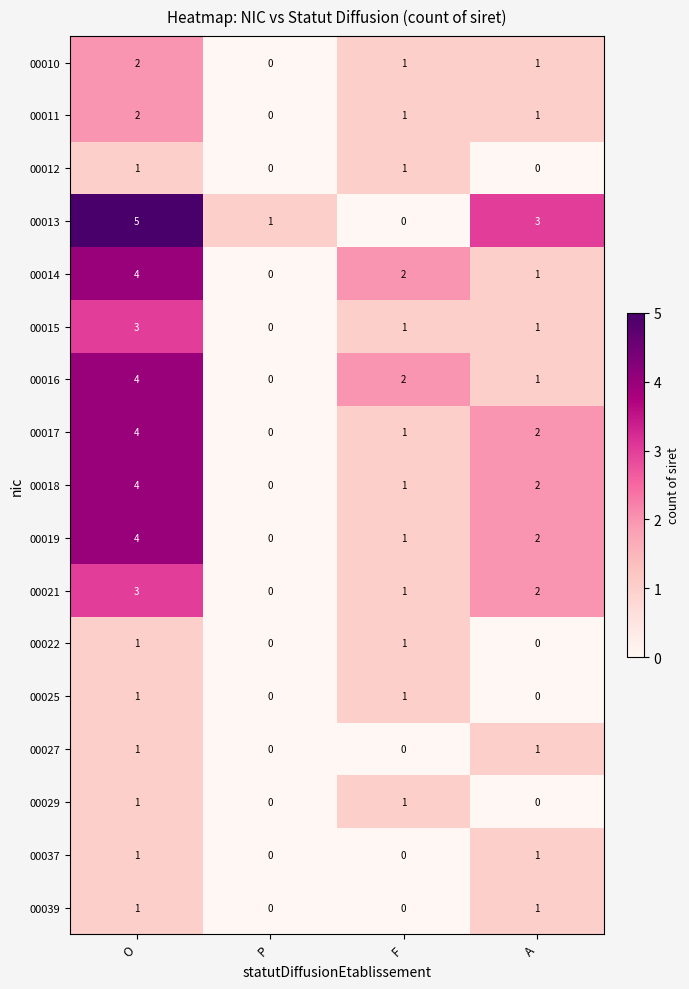

Which category has the highest value across all series?

O